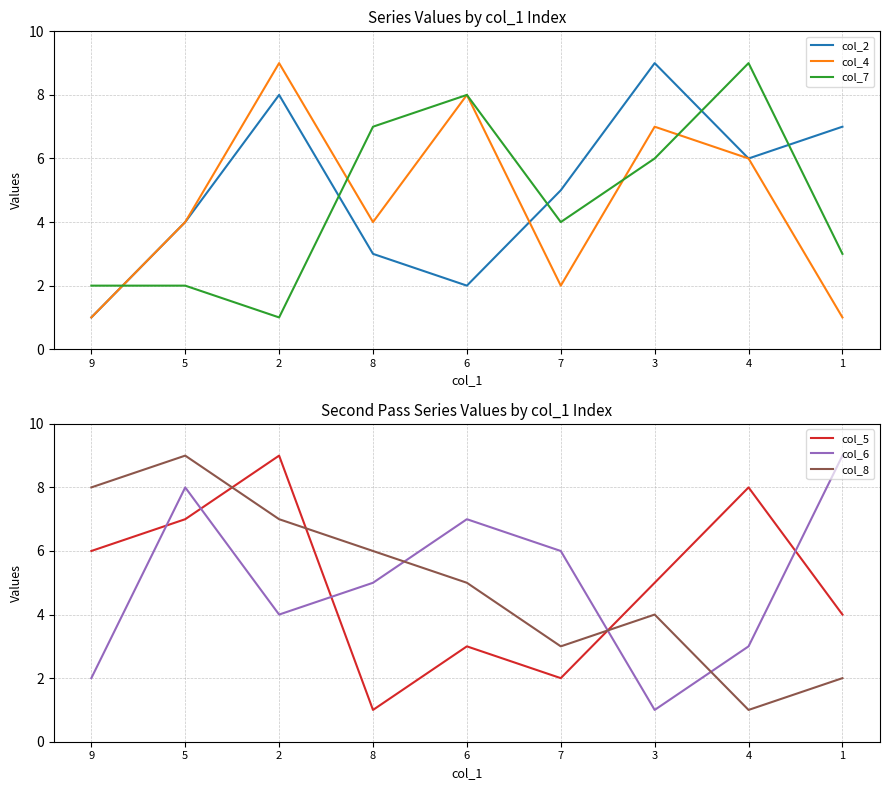

What is the maximum value for col_4?

9